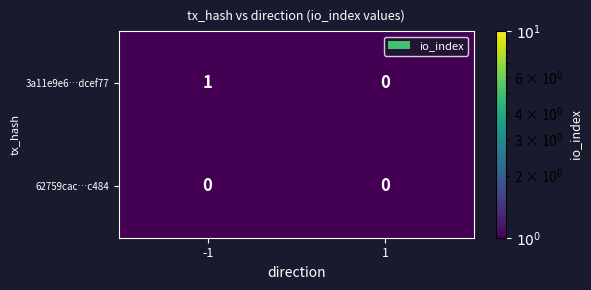

Is the value of 3a11e9e6…dcef77 at -1 greater than the value of 62759cac…c484 at 1?

Yes